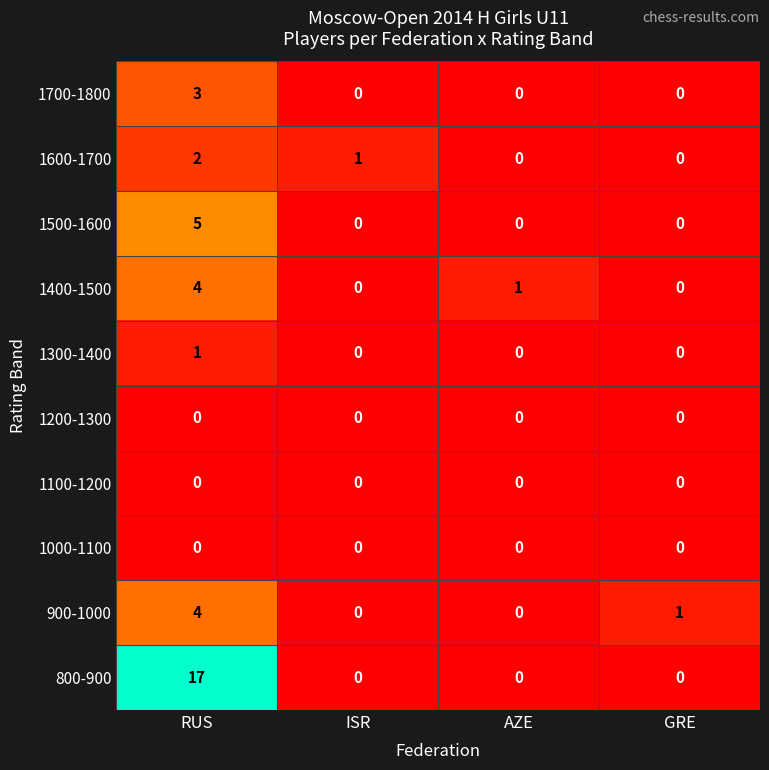

The value of 1100-1200 at AZE is 0. True or false?

True